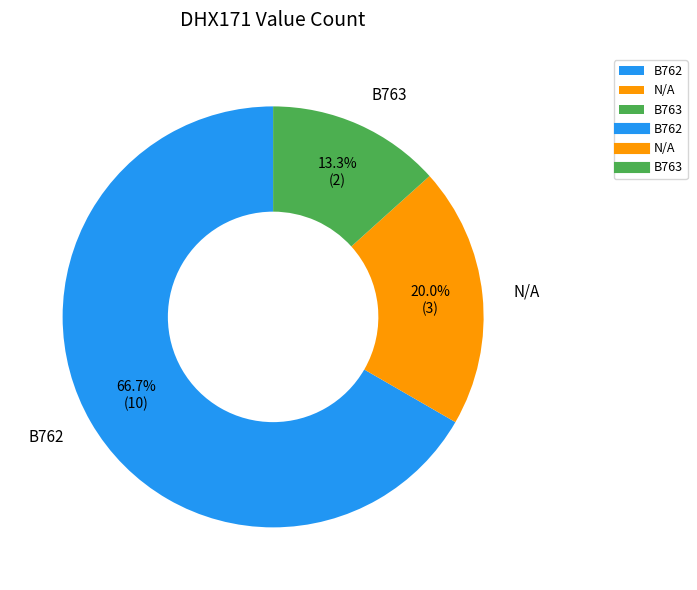

To the nearest percent, what percentage of the pie is B763?

13%